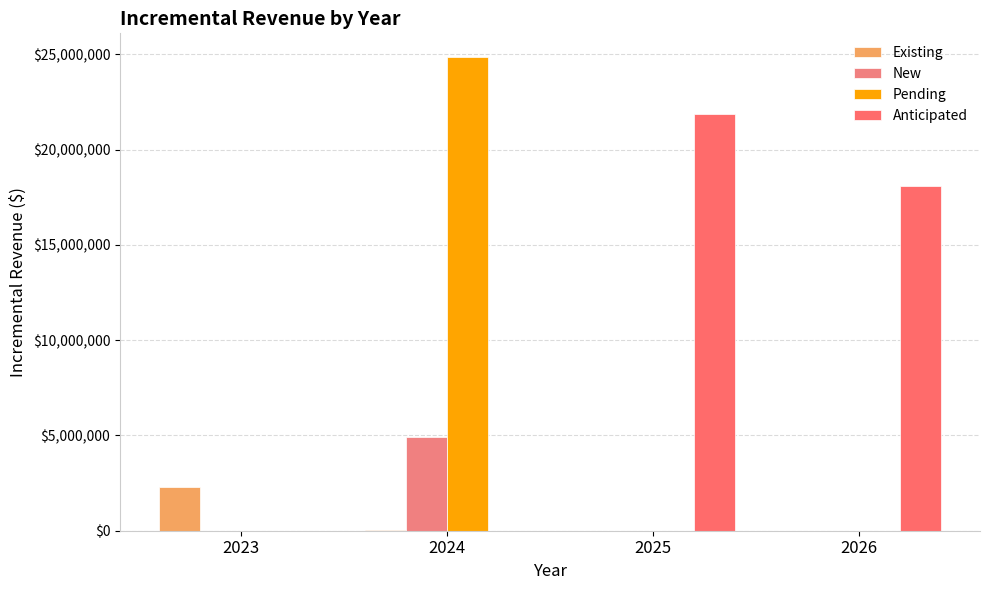

Count the number of categories in the chart.

4